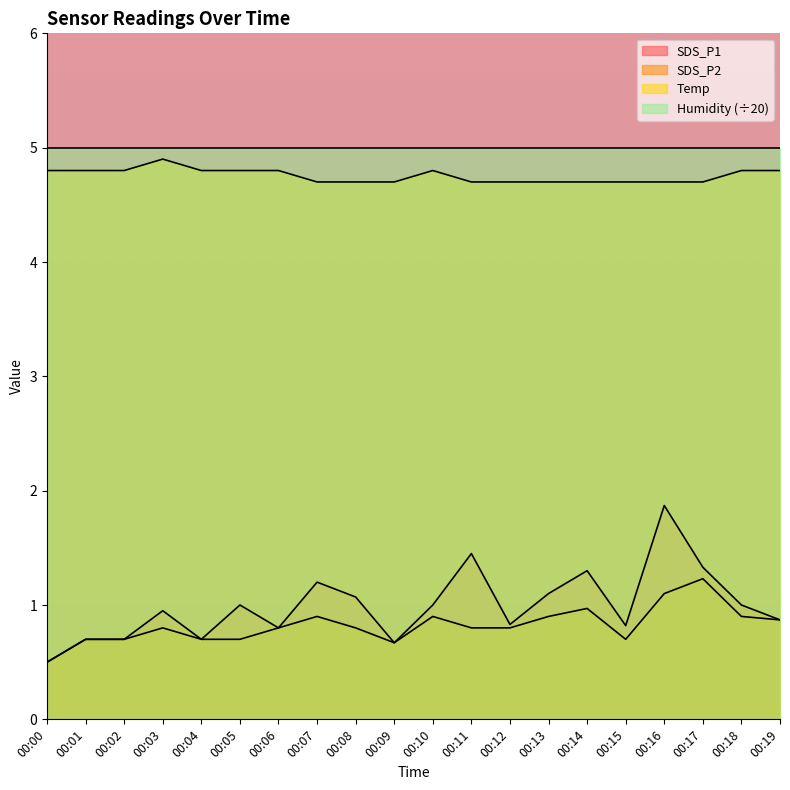

Reading left to right, transcribe all the data shown in this chart.

SDS_P1: 0.5	0.7	0.7	0.9	0.7	1.0	0.8	1.2	1.1	0.7	1.0	1.4	0.8	1.1	1.3	0.8	1.9	1.3	1.0	0.9
SDS_P2: 0.5	0.7	0.7	0.8	0.7	0.7	0.8	0.9	0.8	0.7	0.9	0.8	0.8	0.9	1.0	0.7	1.1	1.2	0.9	0.9
Temp: 4.8	4.8	4.8	4.9	4.8	4.8	4.8	4.7	4.7	4.7	4.8	4.7	4.7	4.7	4.7	4.7	4.7	4.7	4.8	4.8